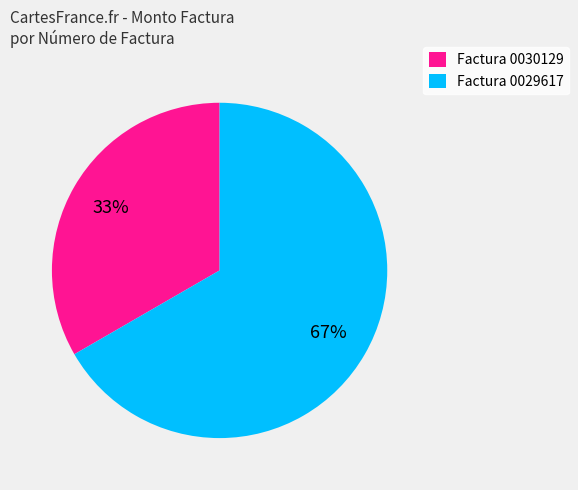

What is the ratio of the value at Factura 0029617 to the value at Factura 0030129?

2.0